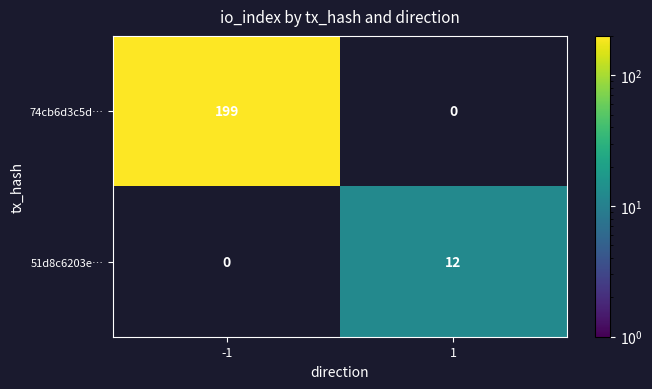

Is the value of 74cb6d3c5d… at -1 greater than the value of 51d8c6203e… at 1?

Yes